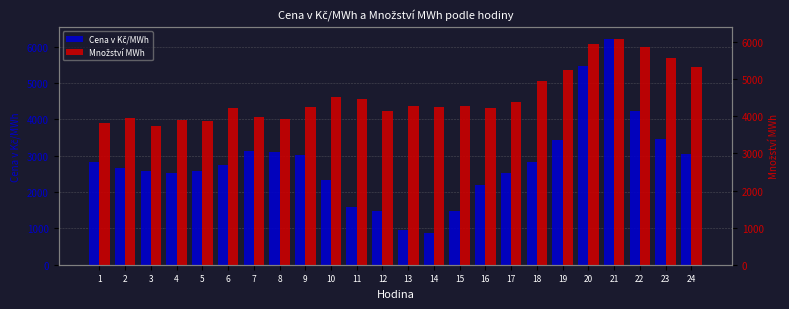

How many data points does each series have?

24